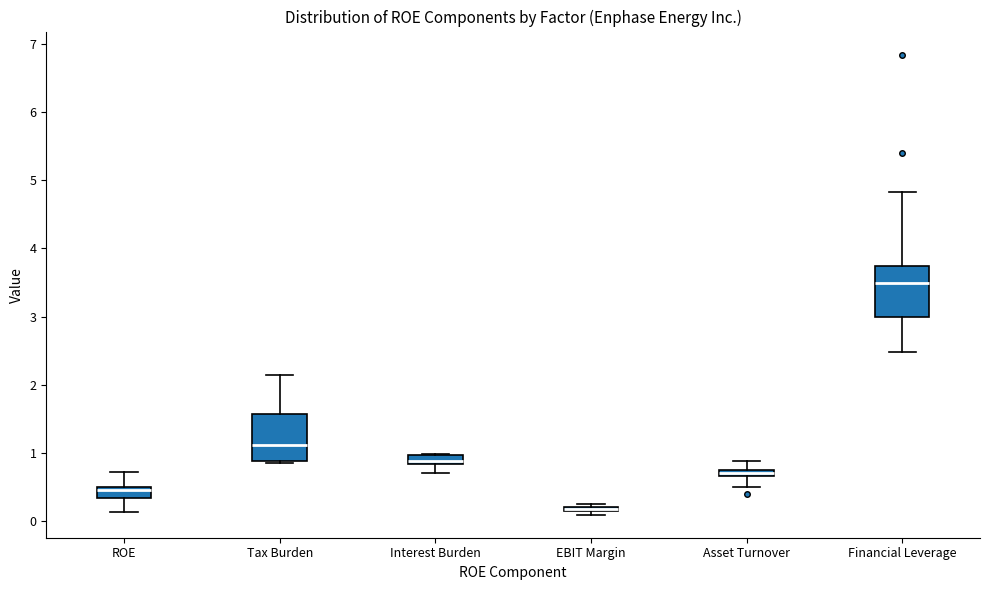

Where does the median line of the box for Interest Burden sit on the y-axis? The values are not printed on the chart, so give them approximately, as read against the axis.

0.9